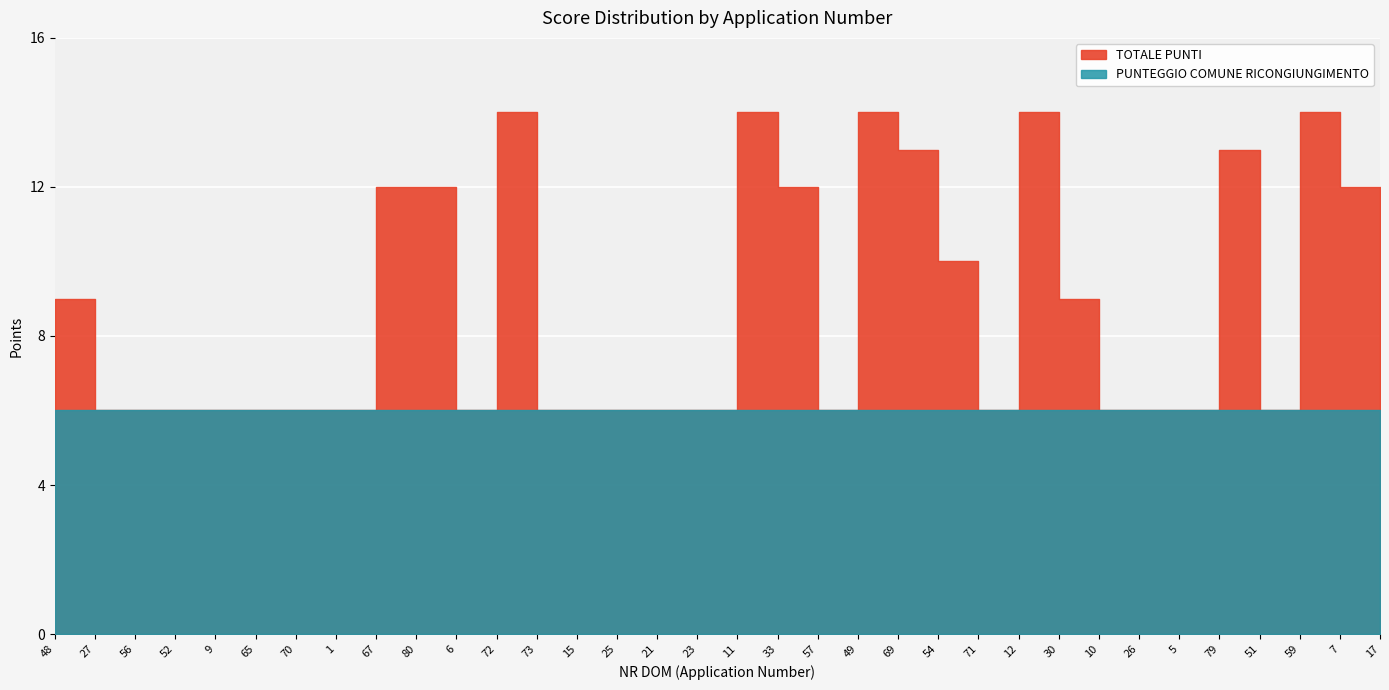

How many lines are shown in the chart?

2